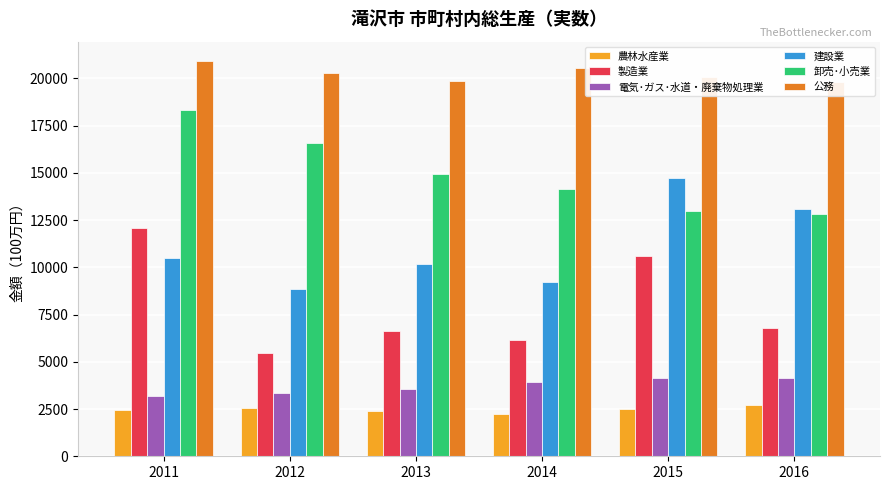

What is the approximate value of 卸売･小売業 at 2013, to the nearest 10?

14960